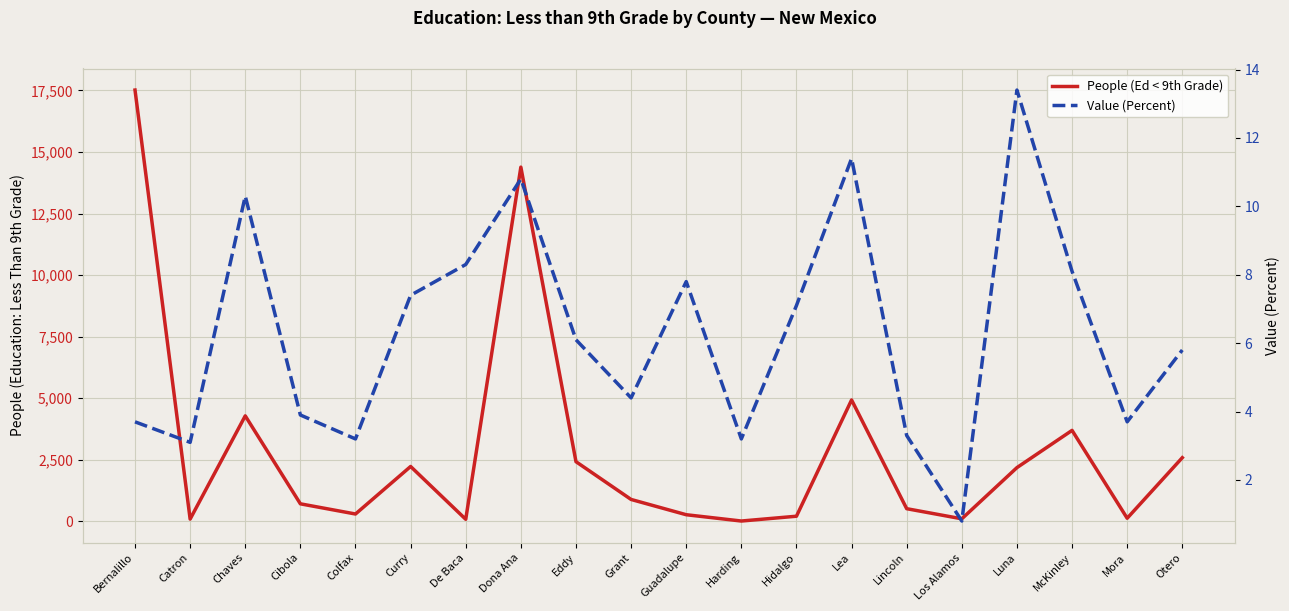

Is this an area chart (filled region under the line)?

No